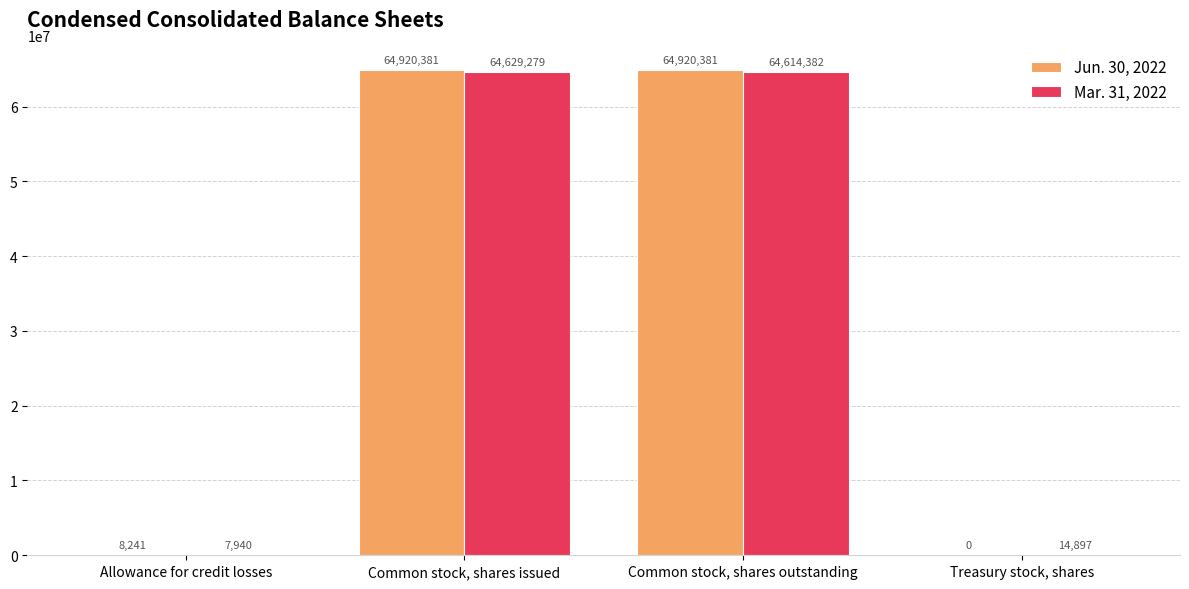

Reading right to left, what are all the values shown in this chart?

Jun. 30, 2022: Treasury stock, shares=0	Common stock, shares outstanding=64920381	Common stock, shares issued=64920381	Allowance for credit losses=8241
Mar. 31, 2022: Treasury stock, shares=14897	Common stock, shares outstanding=64614382	Common stock, shares issued=64629279	Allowance for credit losses=7940